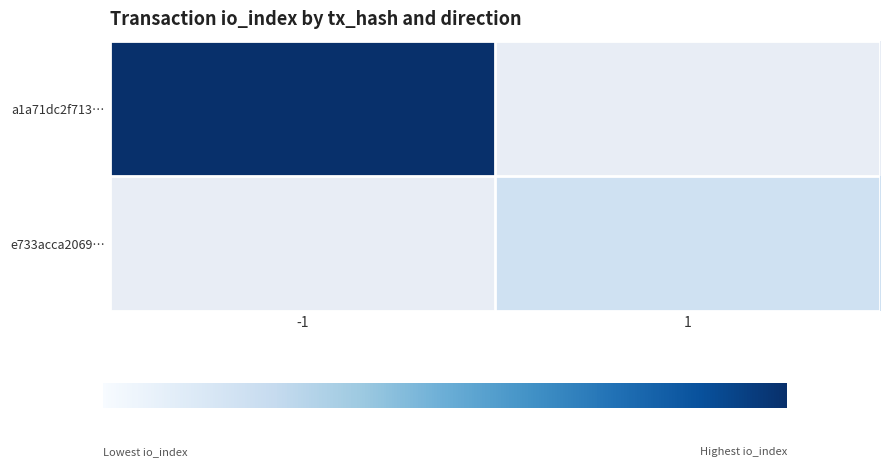

Rank the categories by e733acca2069… value from lowest to highest.

-1, 1